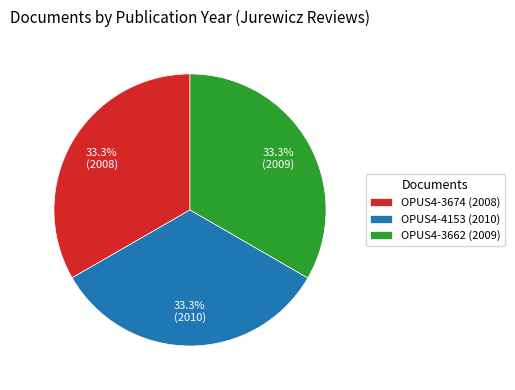

Do OPUS4-3662 (2009) and OPUS4-4153 (2010) together represent more than half of the pie?

Yes